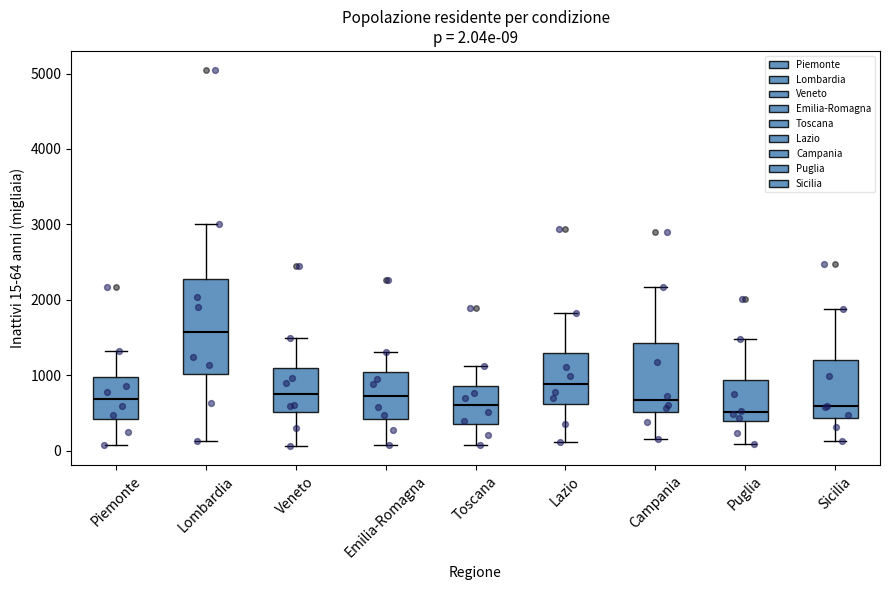

Which box is the tallest, from its lower edge to its upper edge?

Lombardia